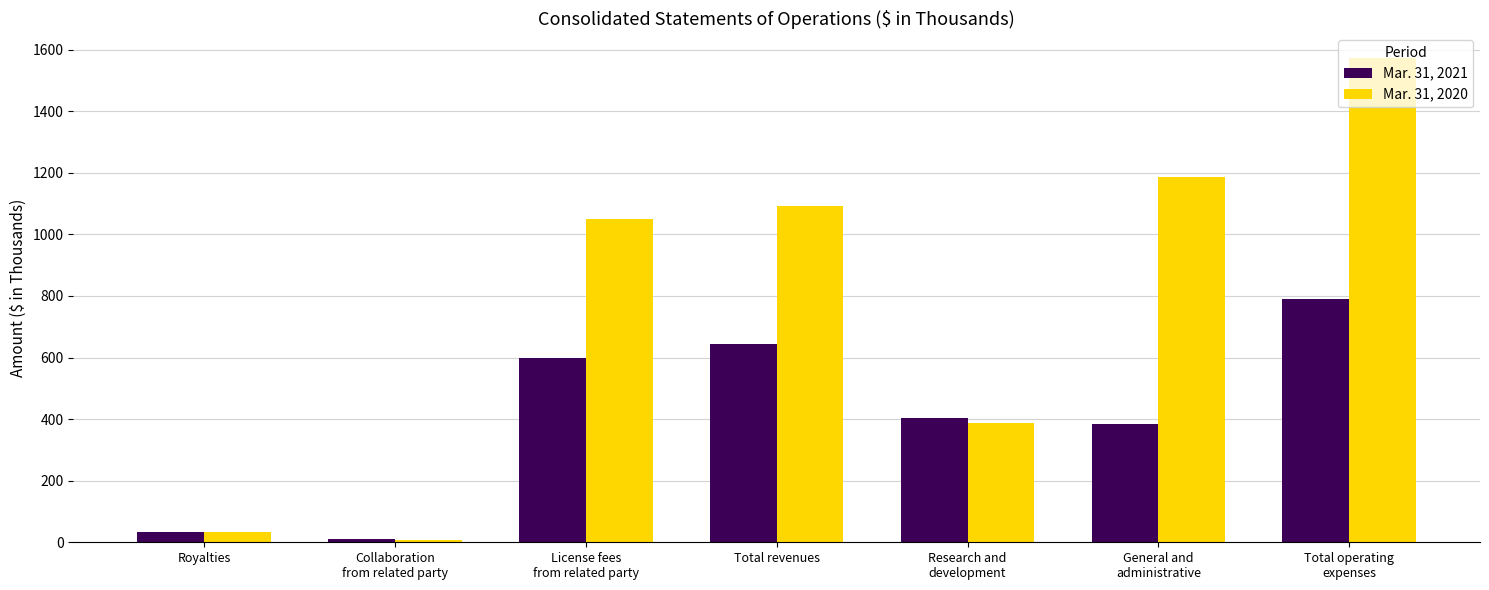

What is the value of the Mar. 31, 2021 bar at the 3rd from the left?

600